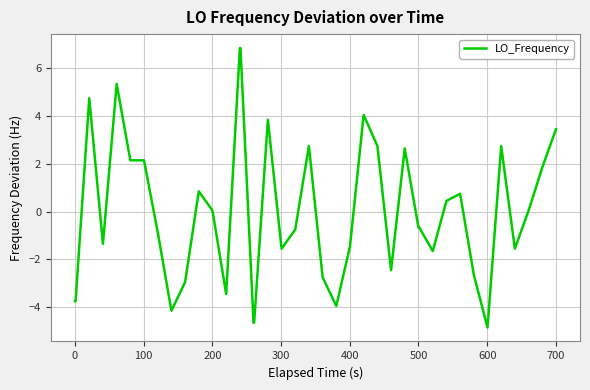

What is the difference between the second highest and second lowest values?

11.5